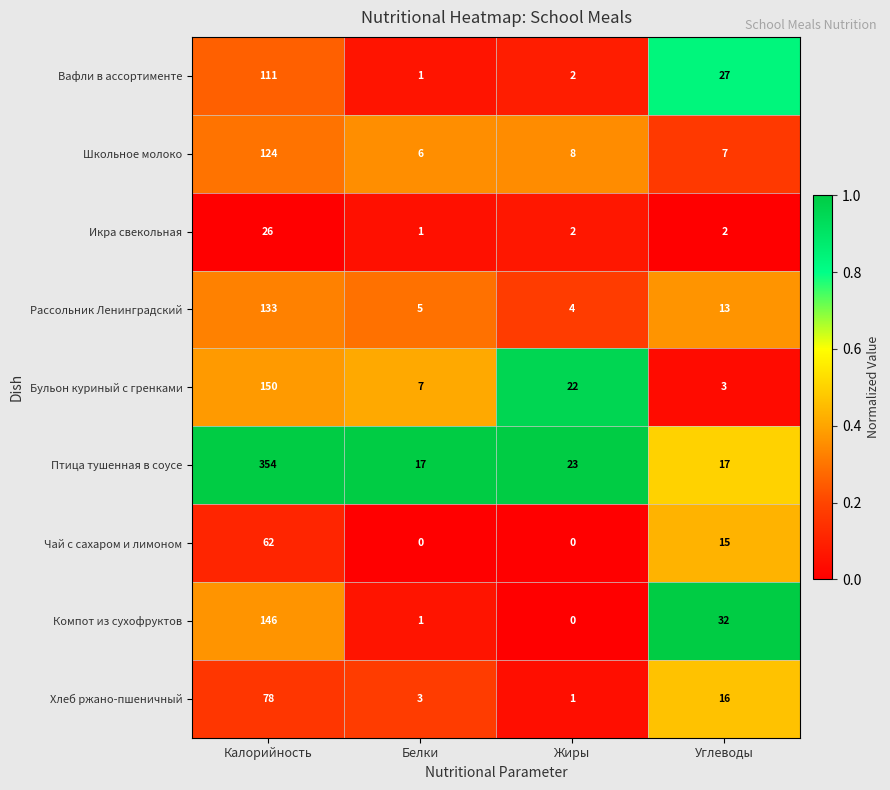

At which category does the chart reach its peak across all series?

Калорийность